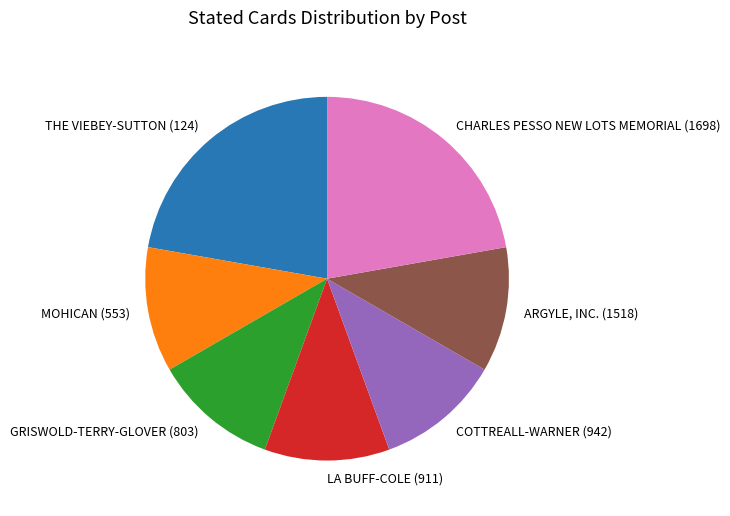

The LA BUFF-COLE (911) slice represents 5% of the pie. True or false?

False